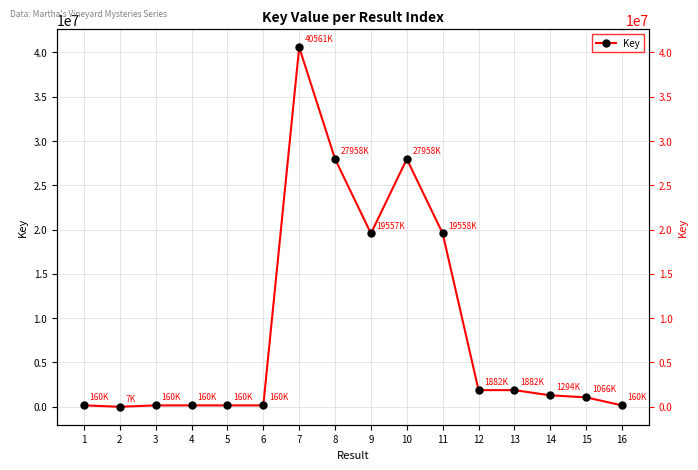

Which label corresponds to the largest value in the chart?

7